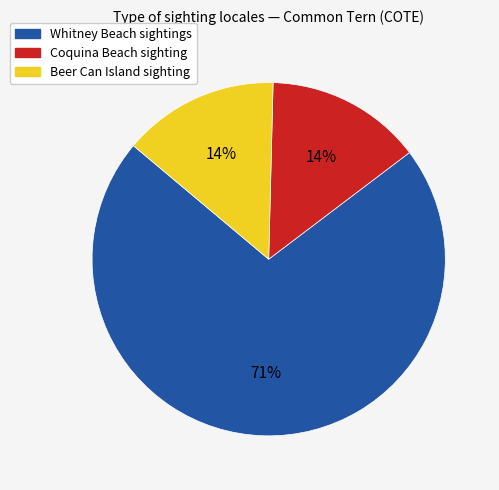

Is there a majority slice in this chart?

Yes